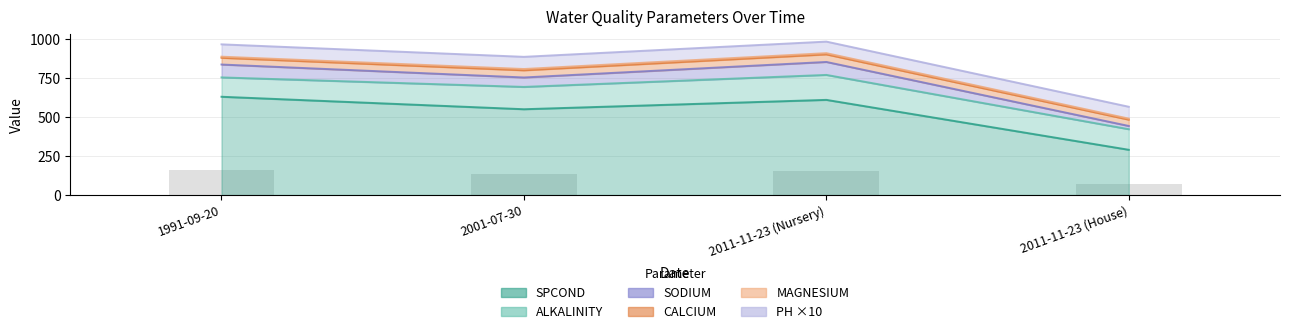

What are all the series names shown in the legend?

SPCOND, ALKALINITY, CALCIUM, MAGNESIUM, SODIUM, PH